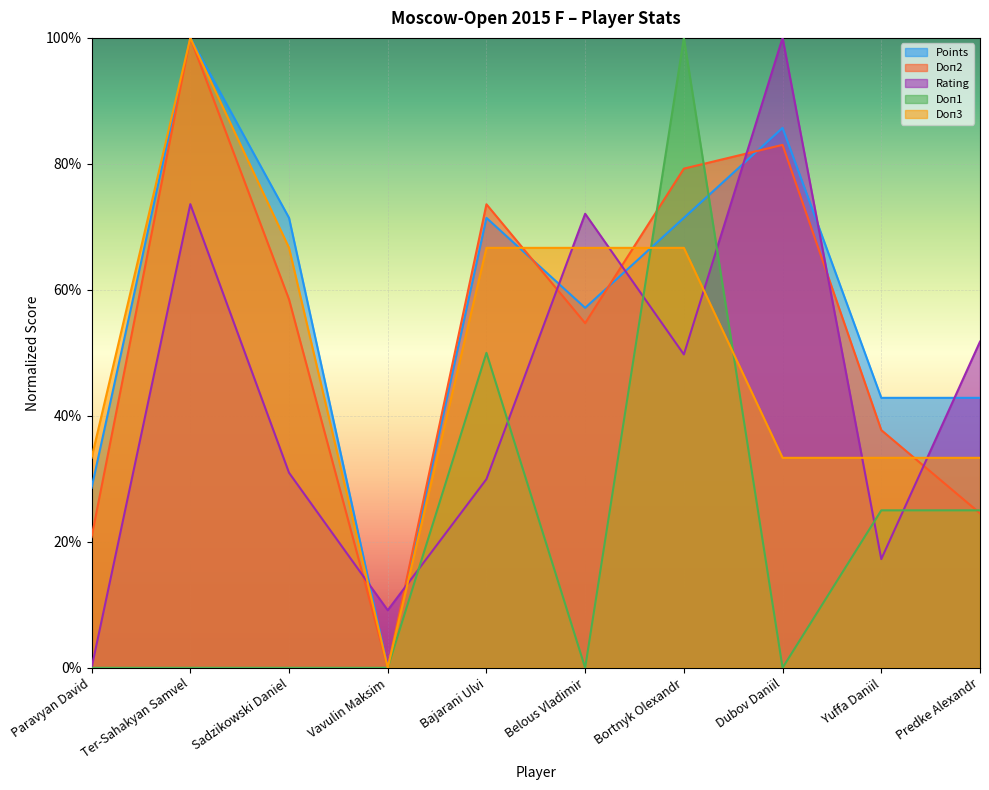

Reading left to right, list all the values displayed in this chart.

Points: Paravyan David=28.6	Ter-Sahakyan Samvel=100.0	Sadzikowski Daniel=71.4	Vavulin Maksim=0.0	Bajarani Ulvi=71.4	Belous Vladimir=57.1	Bortnyk Olexandr=71.4	Dubov Daniil=85.7	Yuffa Daniil=42.9	Predke Alexandr=42.9
Doп2: Paravyan David=20.8	Ter-Sahakyan Samvel=100.0	Sadzikowski Daniel=58.5	Vavulin Maksim=0.0	Bajarani Ulvi=73.6	Belous Vladimir=54.7	Bortnyk Olexandr=79.2	Dubov Daniil=83.0	Yuffa Daniil=37.7	Predke Alexandr=24.5
Rating: Paravyan David=0.0	Ter-Sahakyan Samvel=73.6	Sadzikowski Daniel=31.0	Vavulin Maksim=9.1	Bajarani Ulvi=29.9	Belous Vladimir=72.1	Bortnyk Olexandr=49.7	Dubov Daniil=100.0	Yuffa Daniil=17.3	Predke Alexandr=51.8
Doп1: Paravyan David=0.0	Ter-Sahakyan Samvel=0.0	Sadzikowski Daniel=0.0	Vavulin Maksim=0.0	Bajarani Ulvi=50.0	Belous Vladimir=0.0	Bortnyk Olexandr=100.0	Dubov Daniil=0.0	Yuffa Daniil=25.0	Predke Alexandr=25.0
Doп3: Paravyan David=33.3	Ter-Sahakyan Samvel=100.0	Sadzikowski Daniel=66.7	Vavulin Maksim=0.0	Bajarani Ulvi=66.7	Belous Vladimir=66.7	Bortnyk Olexandr=66.7	Dubov Daniil=33.3	Yuffa Daniil=33.3	Predke Alexandr=33.3